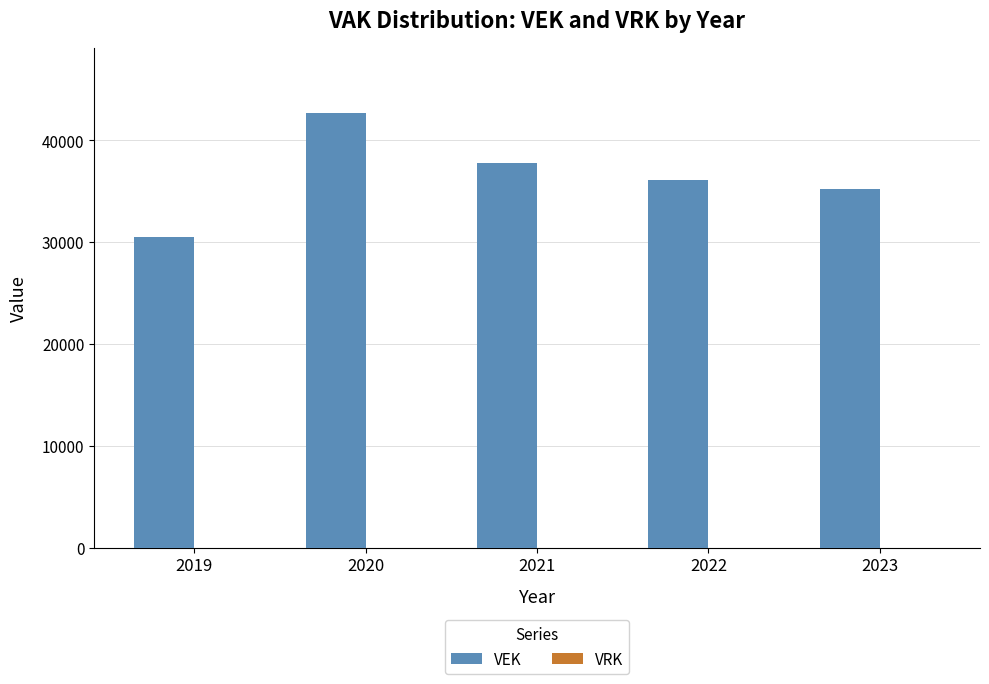

Reading left to right, what are all the values shown in this chart?

30455	42658	37777	36091	35241